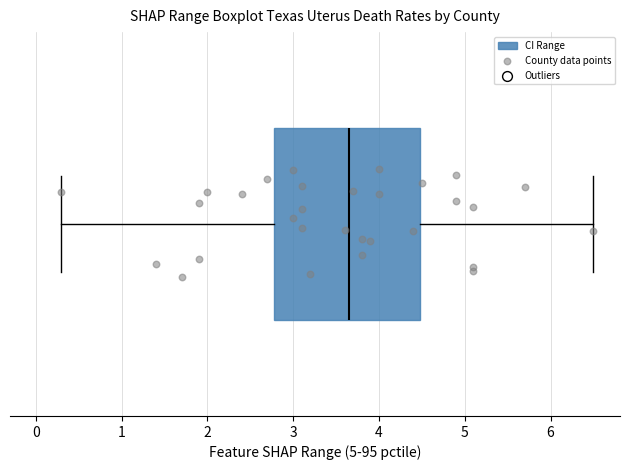

Read this box plot against the x-axis: the position of the median line, the range covered by the box, and the ends of both whiskers. The values are not printed on the chart, so give them approximately, as read against the axis.

median 3.7, box 2.8 to 4.5, whiskers 0.3 to 6.5